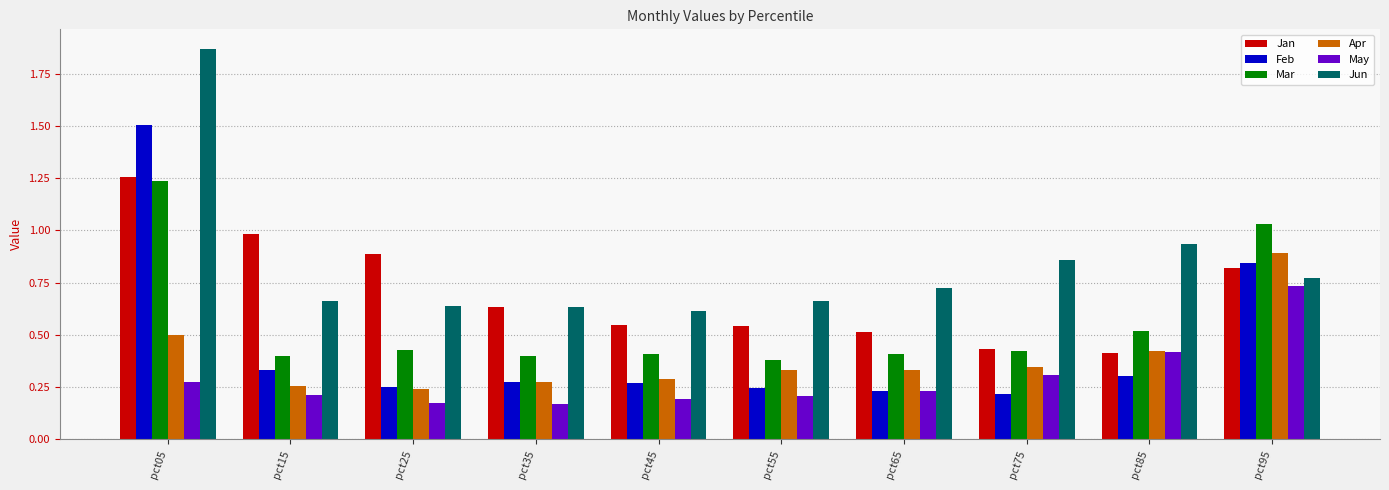

What are all the series names shown in the legend?

Jan, Feb, Mar, Apr, May, Jun